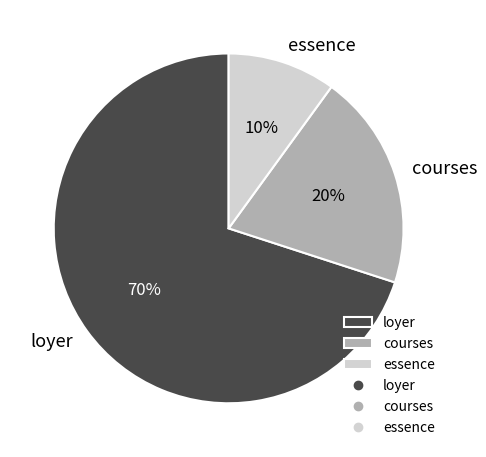

The essence slice represents 10% of the pie. True or false?

True